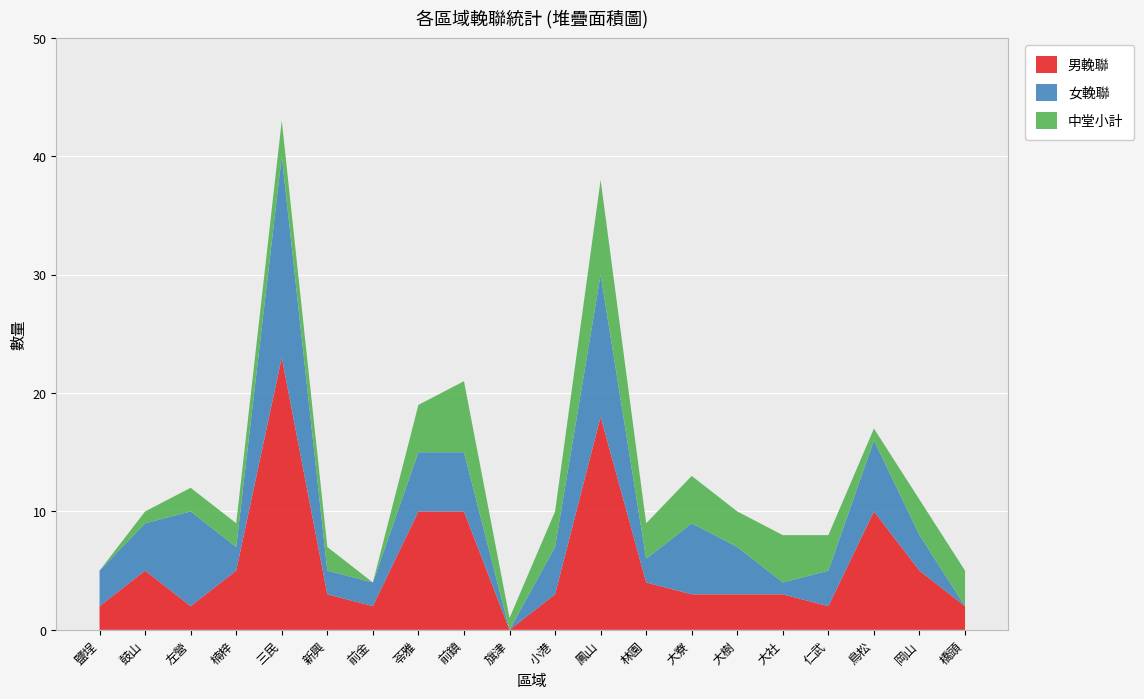

Reading left to right, what are all the values shown in this chart?

男輓聯: 鹽埕=2	鼓山=5	左營=2	楠梓=5	三民=23	新興=3	前金=2	苓雅=10	前鎮=10	旗津=0	小港=3	鳳山=18	林園=4	大寮=3	大樹=3	大社=3	仁武=2	鳥松=10	岡山=5	橋頭=2
女輓聯: 鹽埕=3	鼓山=4	左營=8	楠梓=2	三民=17	新興=2	前金=2	苓雅=5	前鎮=5	旗津=0	小港=4	鳳山=12	林園=2	大寮=6	大樹=4	大社=1	仁武=3	鳥松=6	岡山=3	橋頭=0
中堂小計: 鹽埕=0	鼓山=1	左營=2	楠梓=2	三民=3	新興=2	前金=0	苓雅=4	前鎮=6	旗津=1	小港=3	鳳山=8	林園=3	大寮=4	大樹=3	大社=4	仁武=3	鳥松=1	岡山=3	橋頭=3